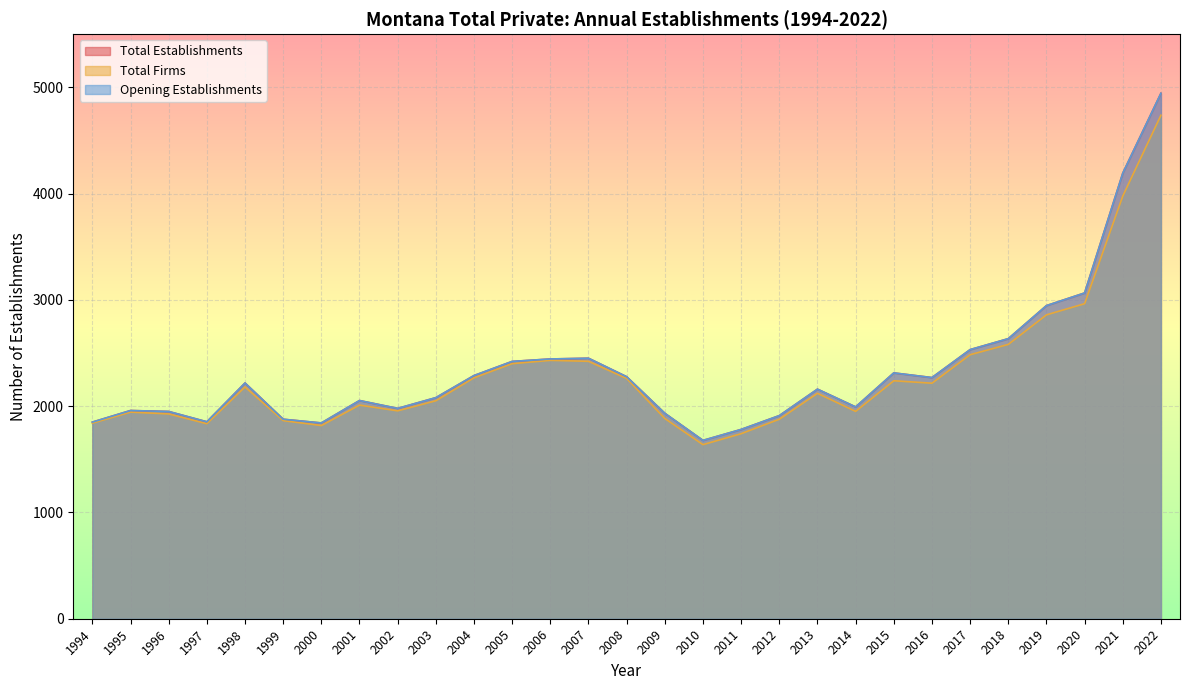

Is the value of Opening Establishments at 2005 greater than the value of Total Firms at 2011?

Yes